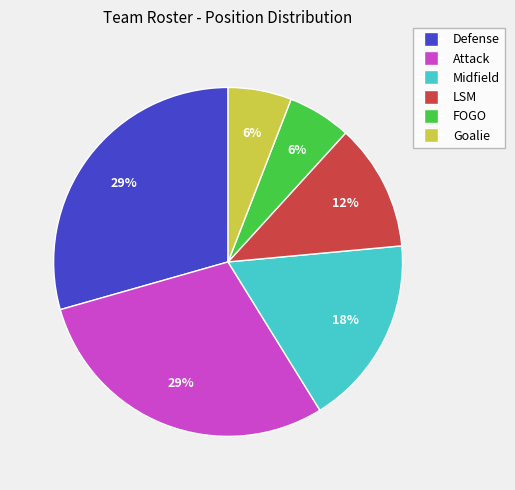

Does any single category account for the majority?

No